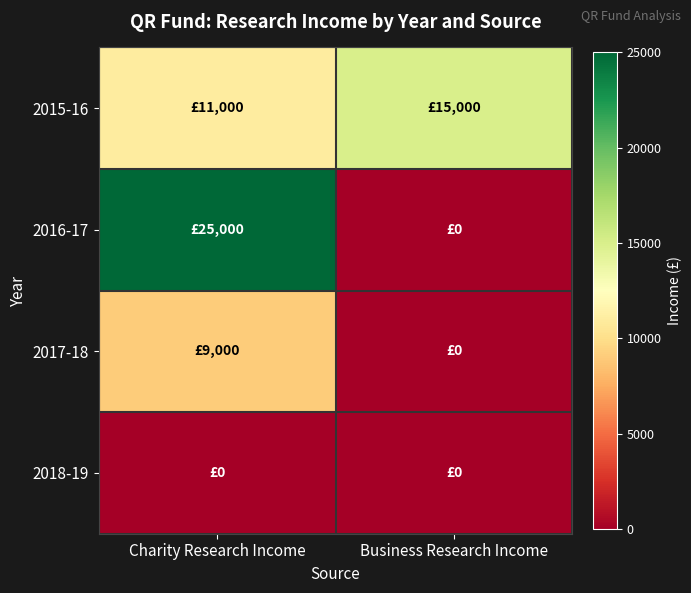

What is the difference between the highest and lowest values at Charity Research Income?

25000